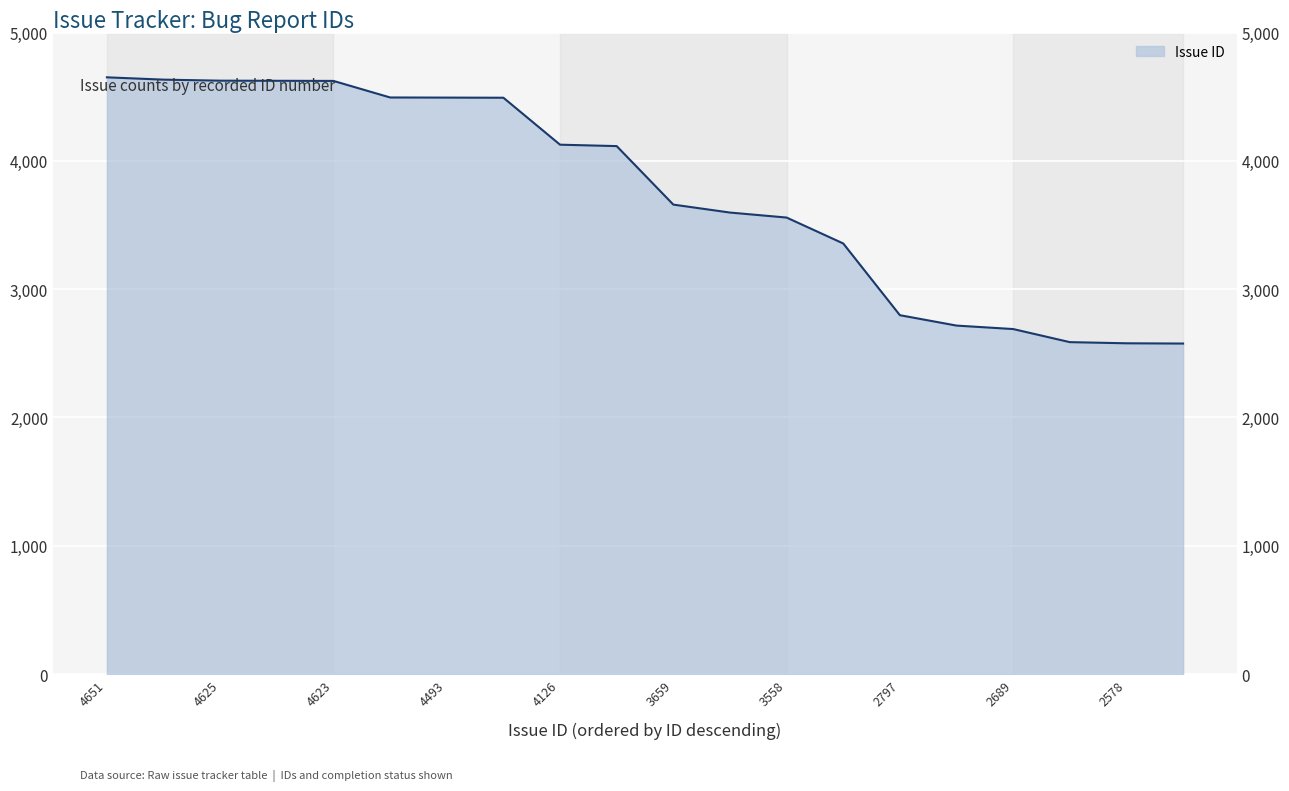

Rank the categories by value from highest to lowest.

4651, 4633, 4625, 4624, 4623, 4494, 4493, 4492, 4126, 4115, 3659, 3597, 3558, 3356, 2797, 2716, 2689, 2587, 2578, 2576